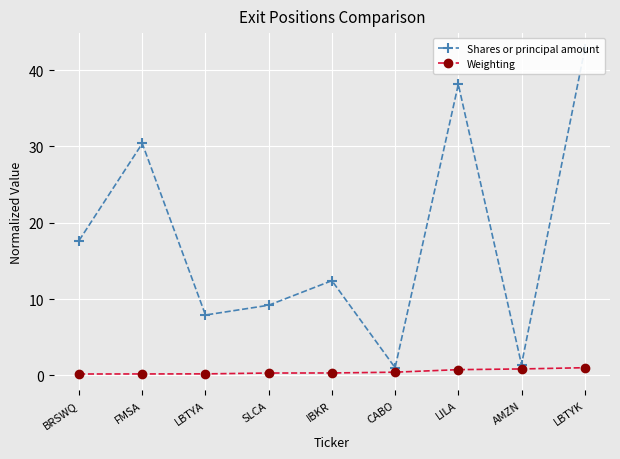

At which category does the chart reach its peak across all series?

LBTYK